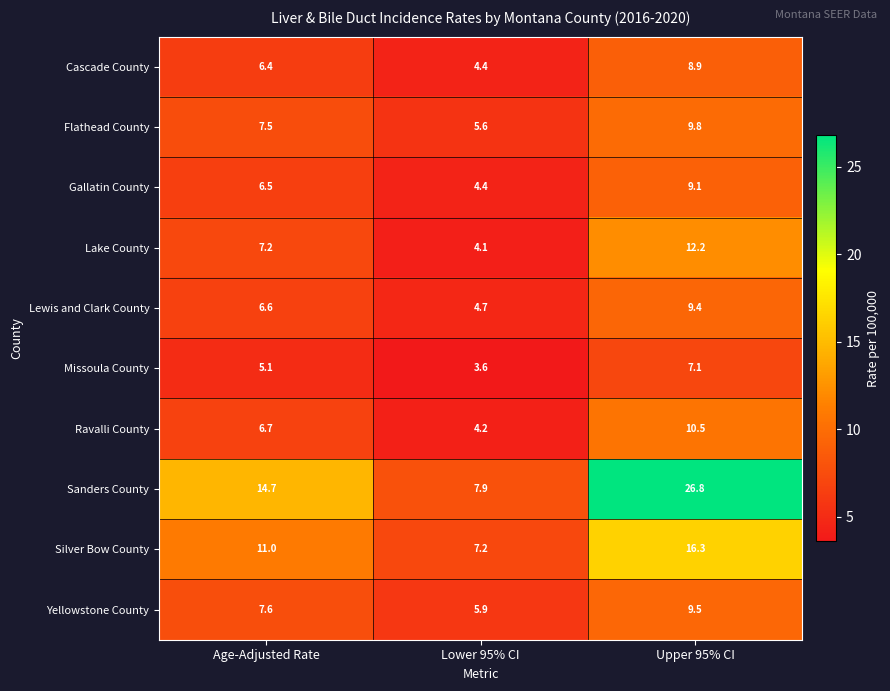

What is the maximum value shown in the chart?

26.8